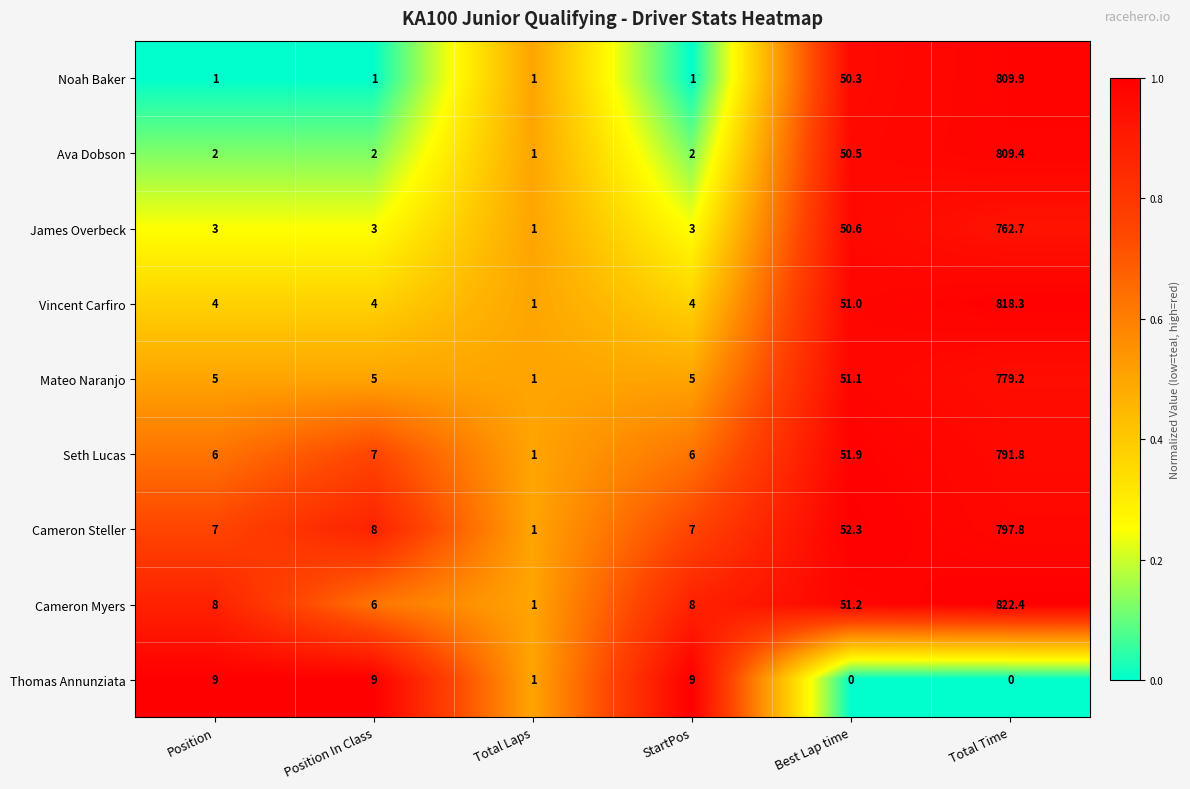

The Seth Lucas series shows 51.9 at Best Lap time. True or false?

True